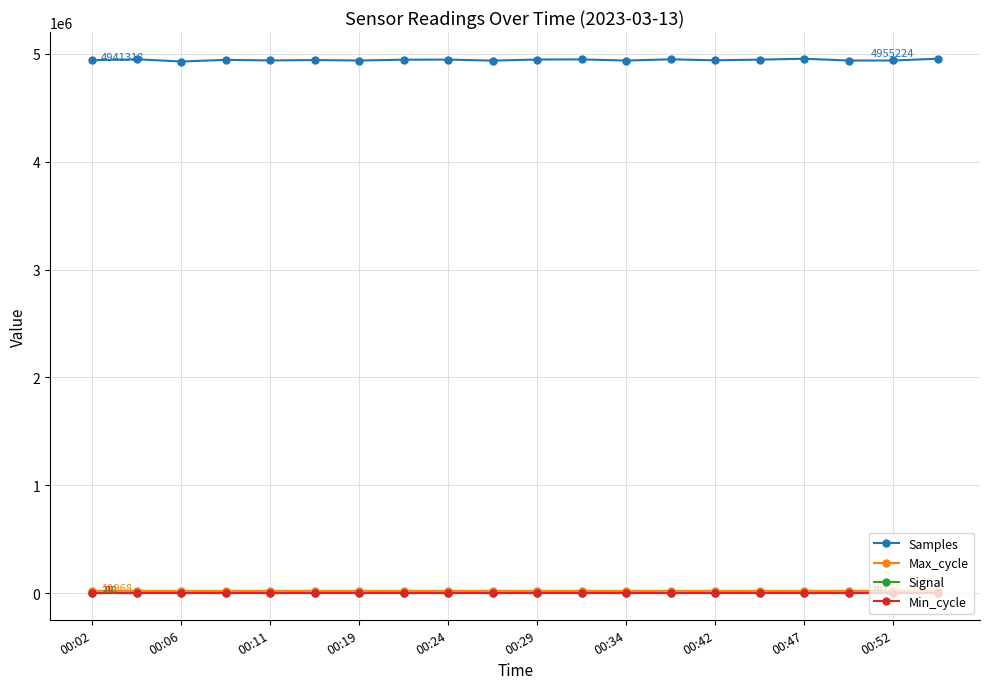

Which series has the largest total across all categories?

Samples